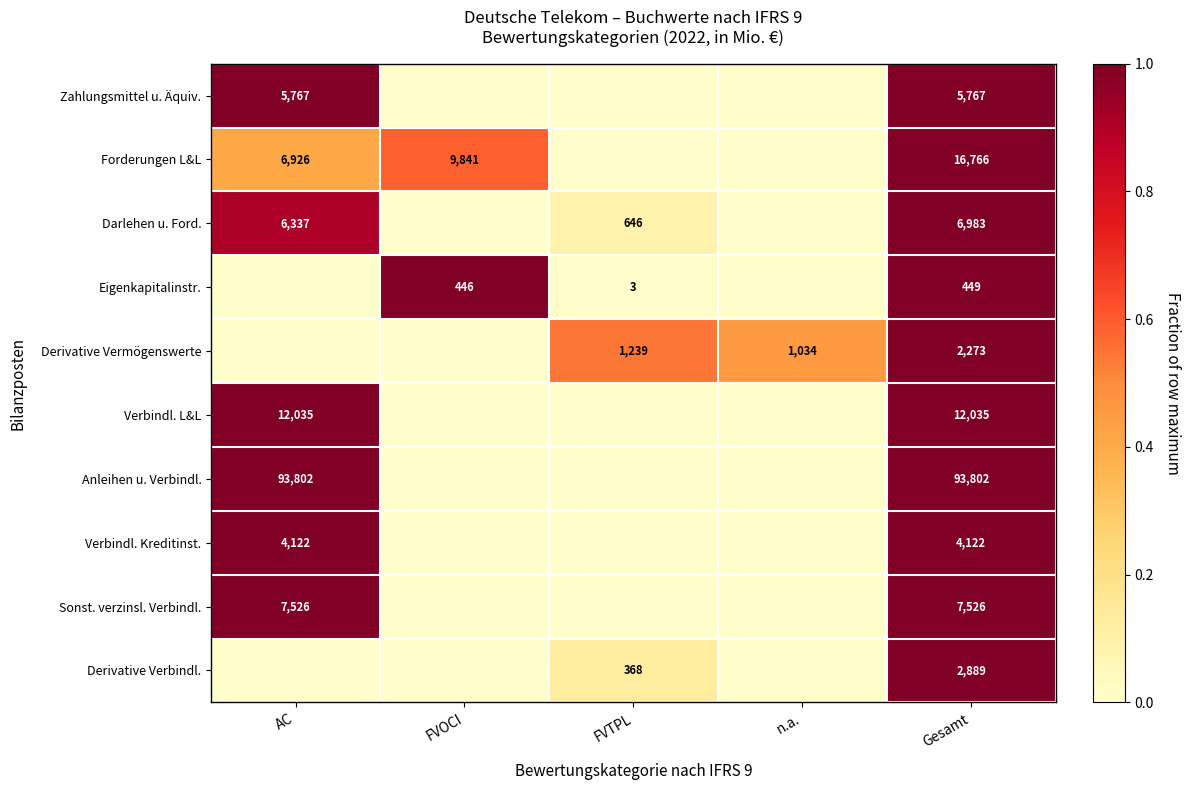

Is the value of Zahlungsmittel u. Äquiv. at AC greater than the value of Forderungen L&L at Gesamt?

No